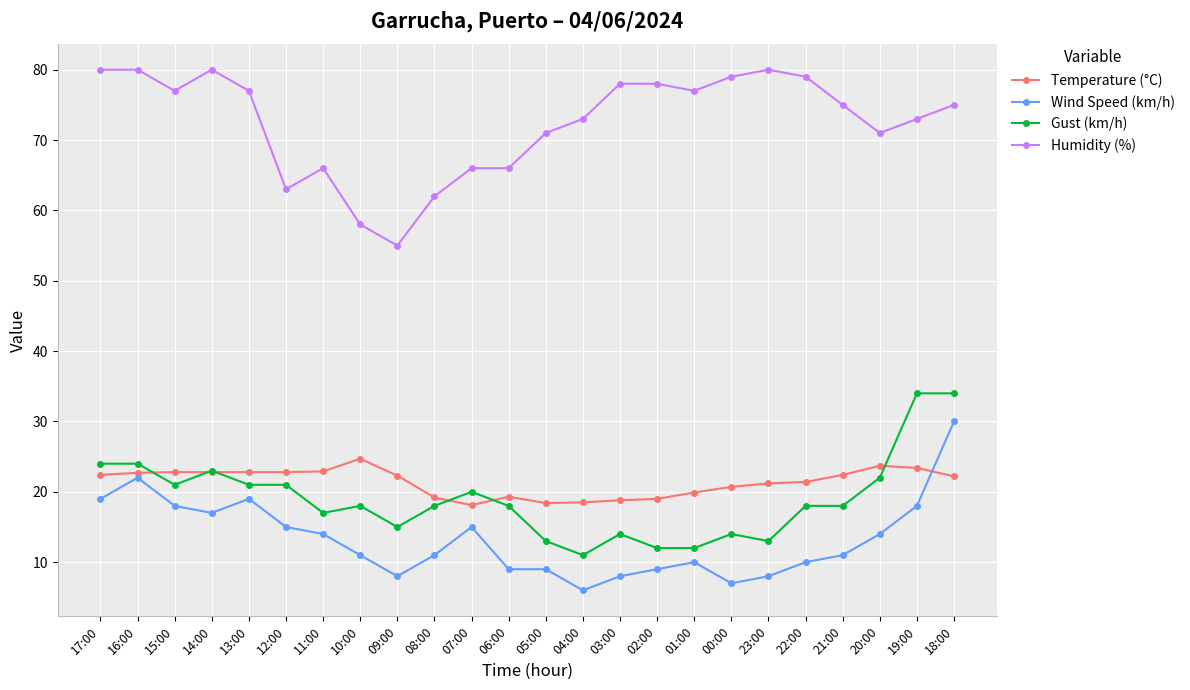

What is the total value across all series at 12:00?

121.8